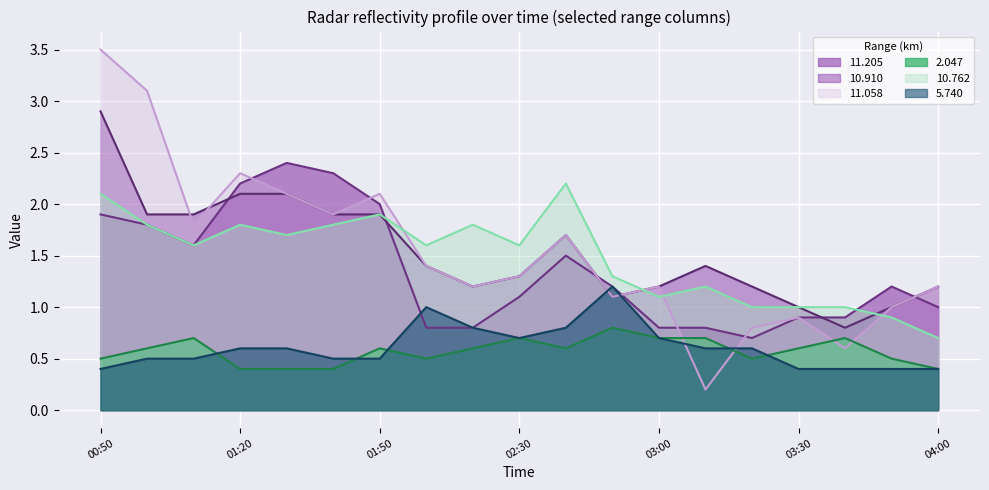

How many lines are shown in the chart?

6